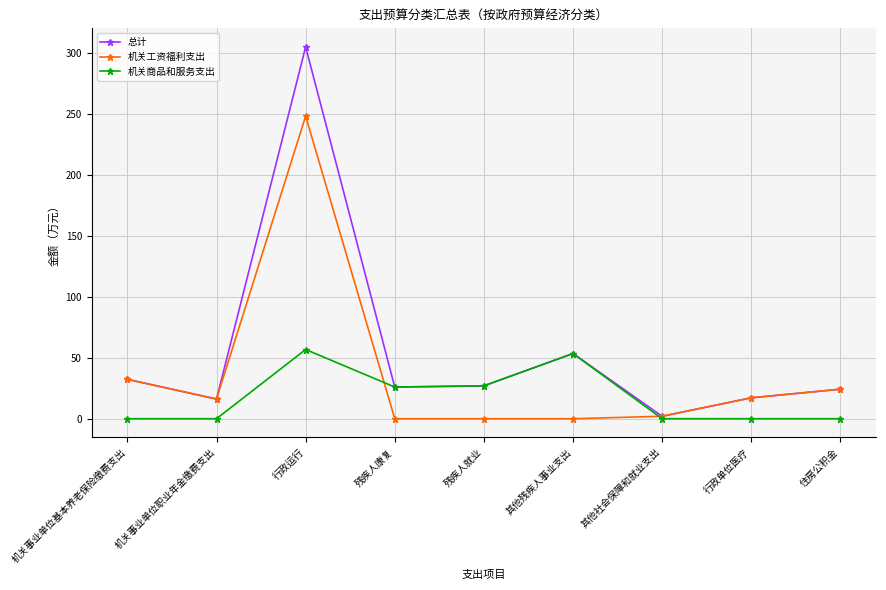

Does the chart have visible grid lines?

Yes